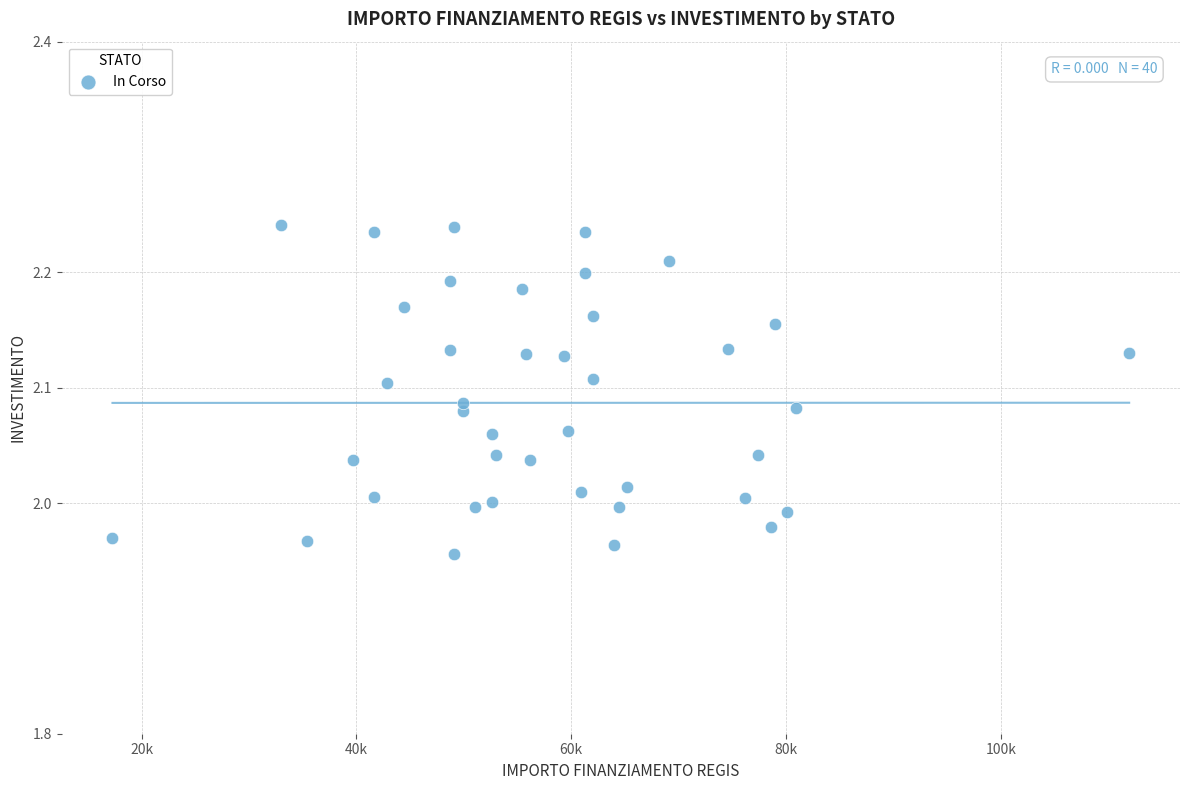

What is the range of X values (max minus min)?

94665.7